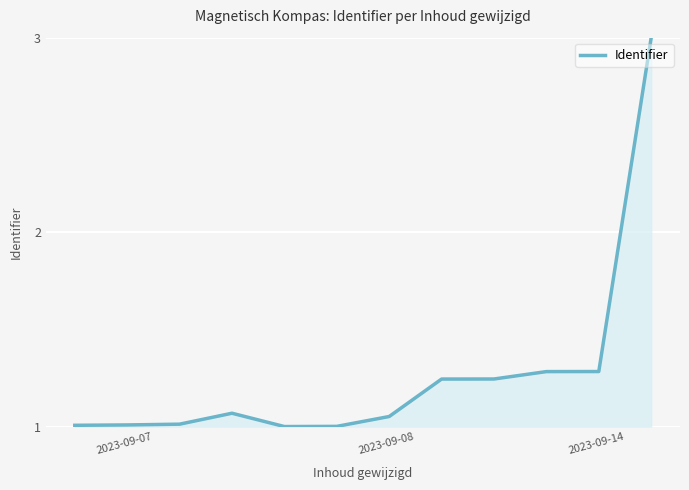

What is the difference between the maximum and minimum values?

2.0